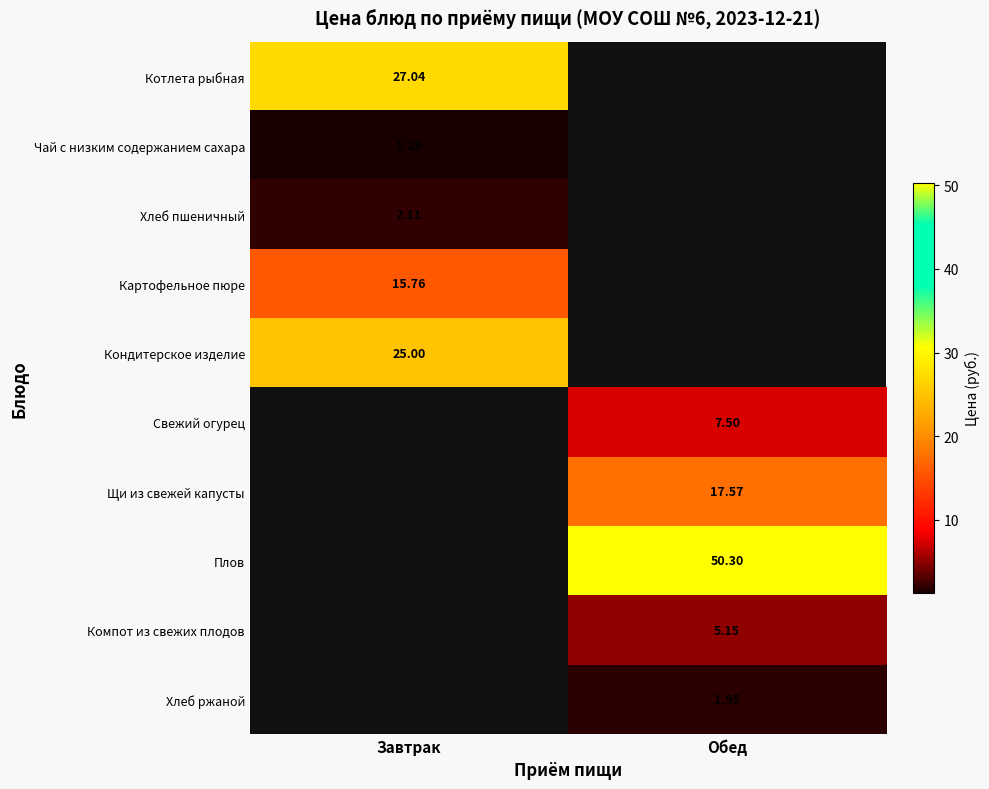

Which has a higher value, Завтрак or Обед?

Обед